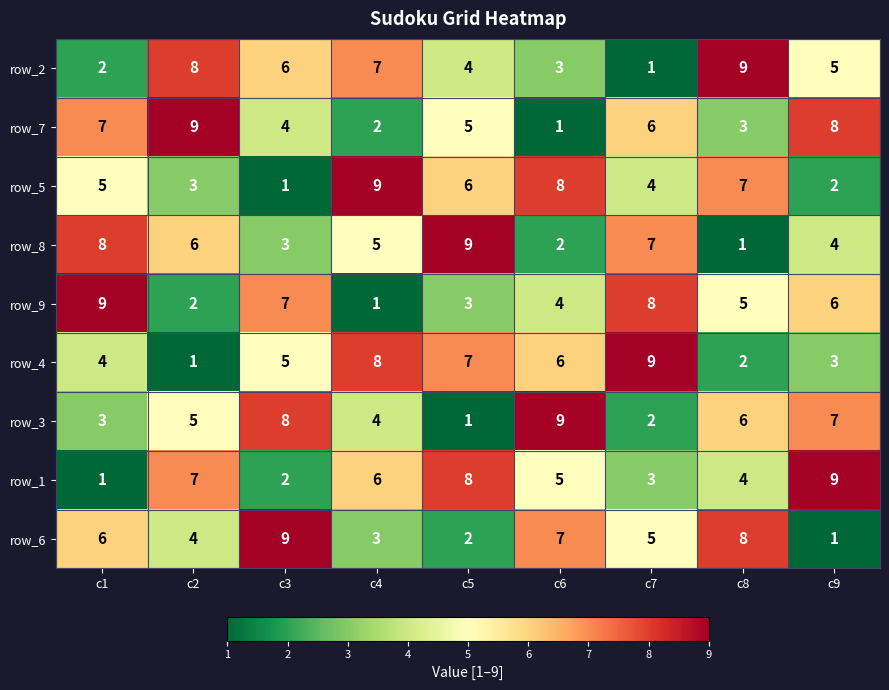

What is the spread (max minus min) of values at c7?

8